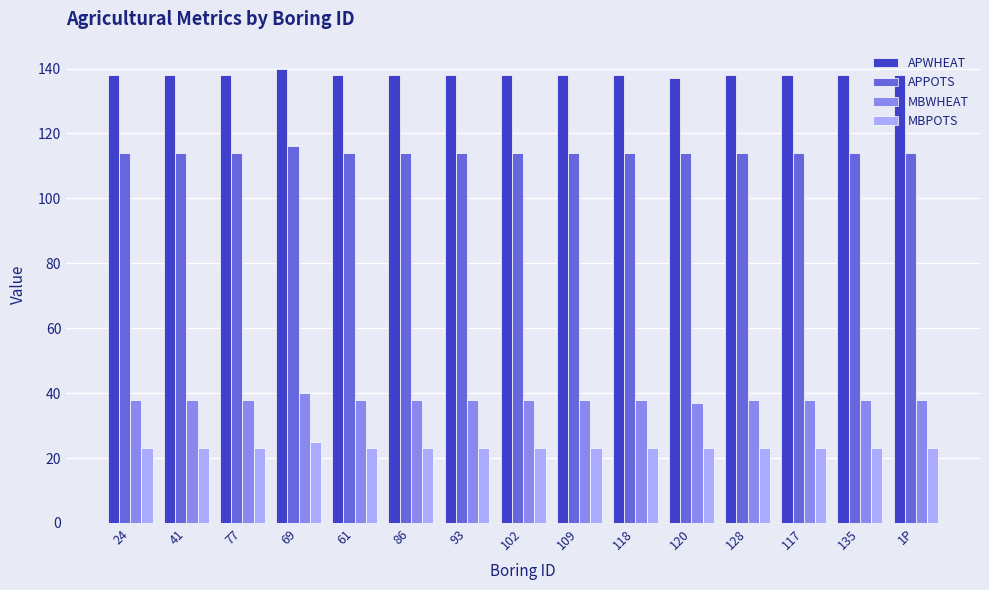

Is it true that APPOTS equals 116 at 69?

True